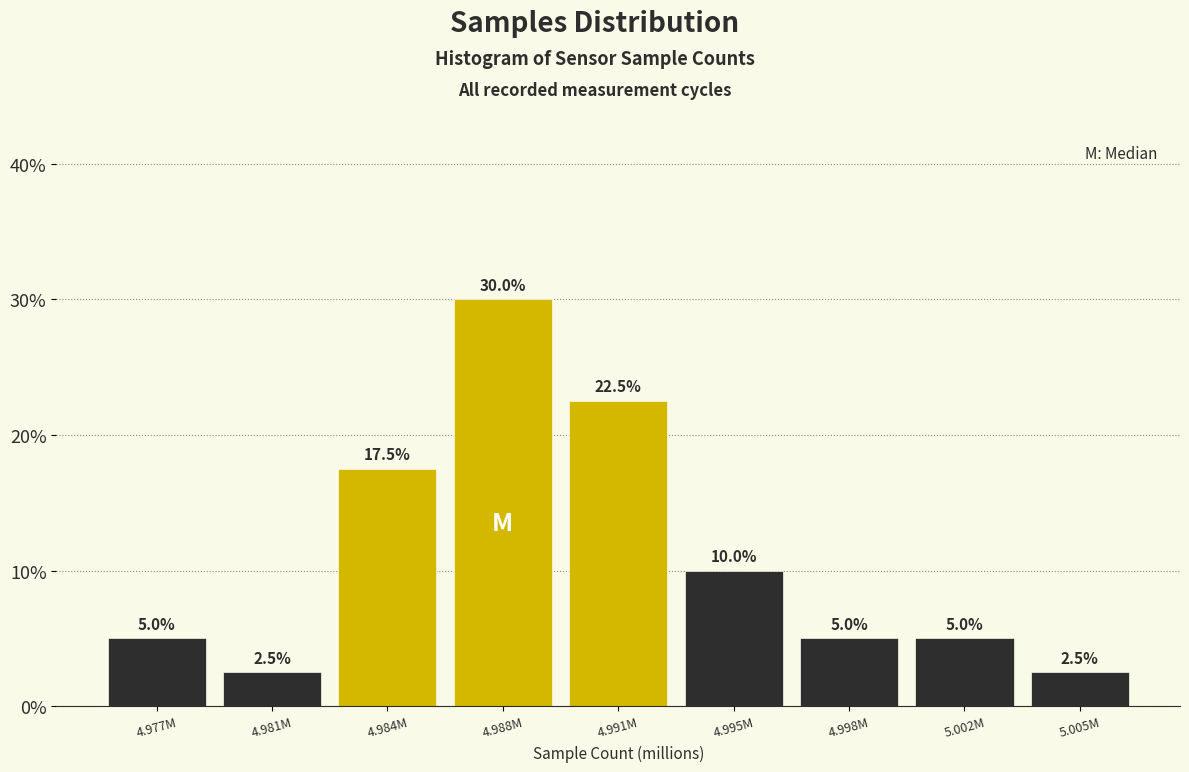

Reading right to left, list all the values displayed in this chart.

2.5	5.0	5.0	10.0	22.5	30.0	17.5	2.5	5.0